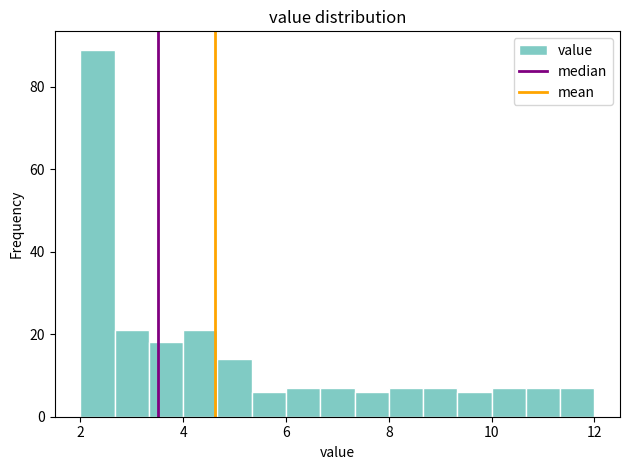

Read against the x-axis, roughly where is the centre of the tallest bar?

2.4